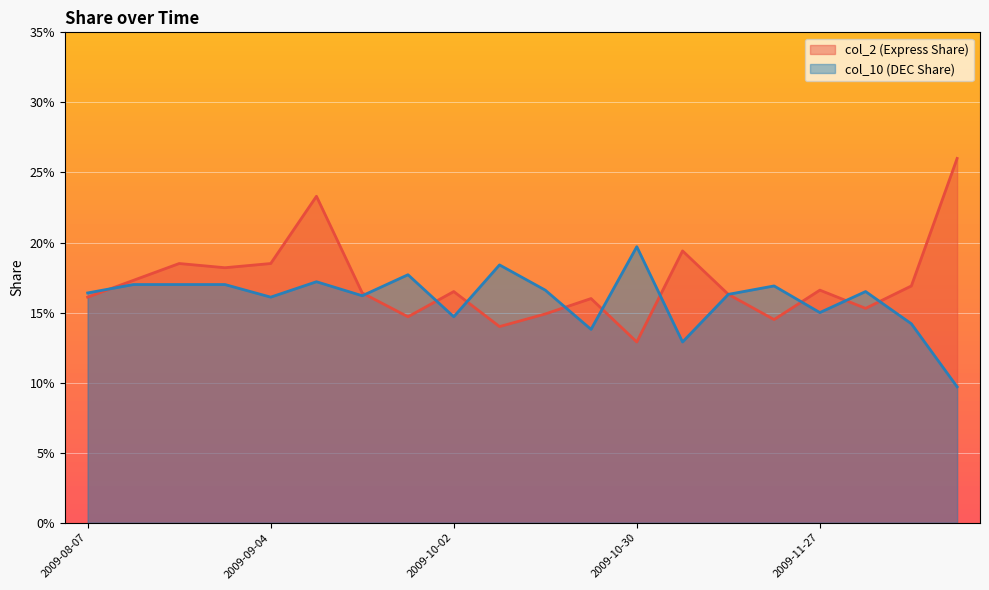

Between 2009-09-18 and 2009-10-02, which series saw the biggest shift?

col_10 (DEC Share)